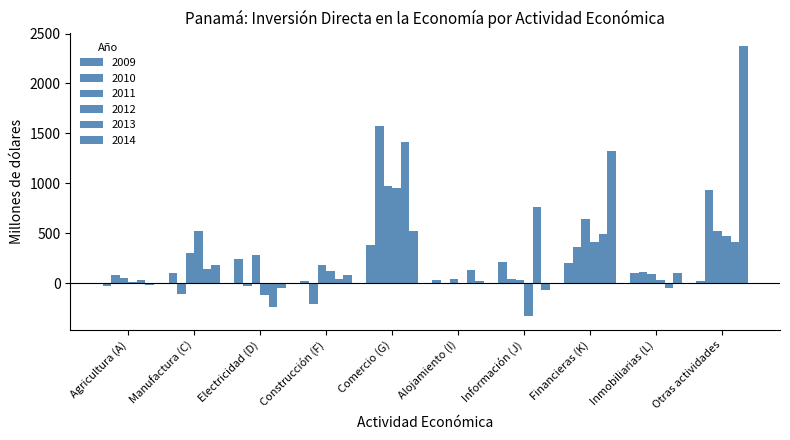

At Financieras (K), list the series in order from largest to smallest.

2014, 2011, 2013, 2012, 2010, 2009